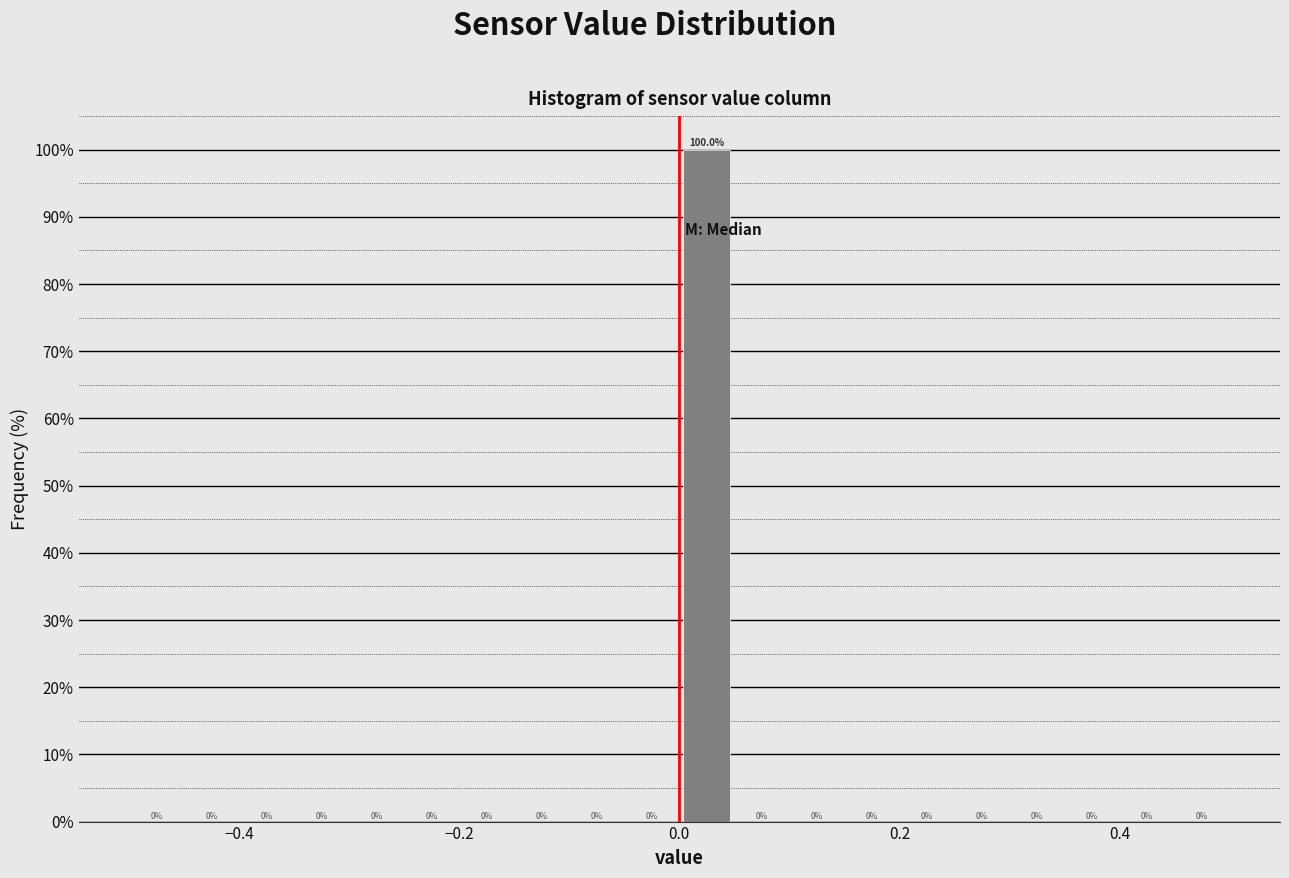

Read against the x-axis, roughly where is the centre of the tallest bar?

0.02